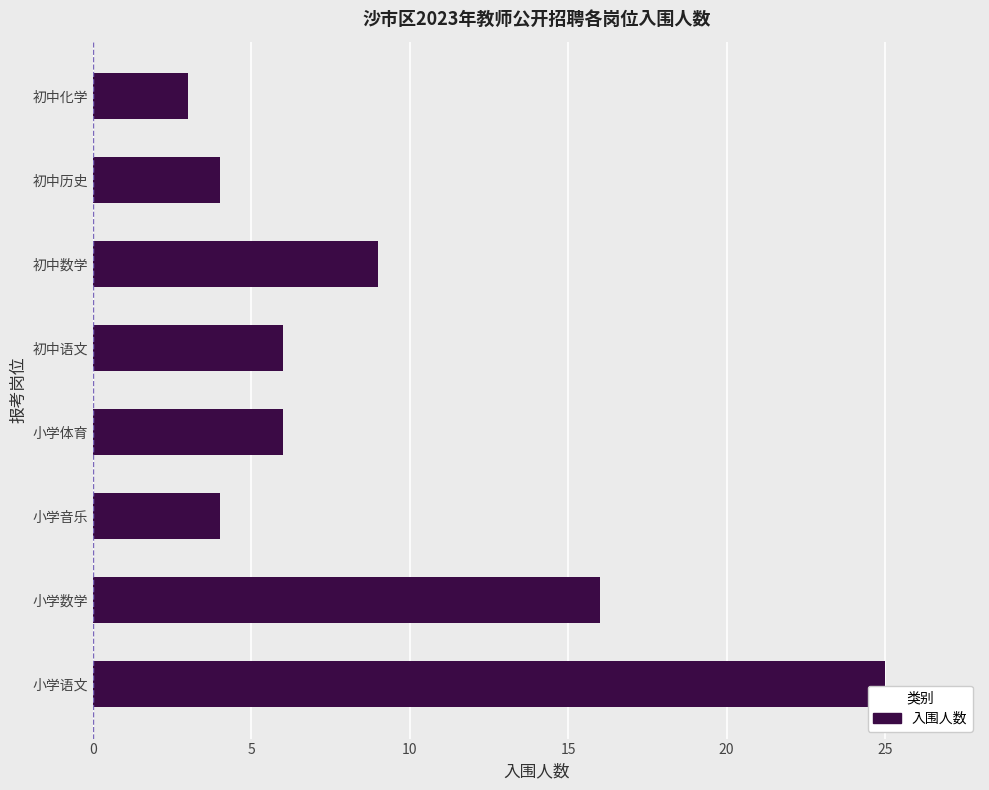

True or false: the data shows 1 at 小学音乐.

False